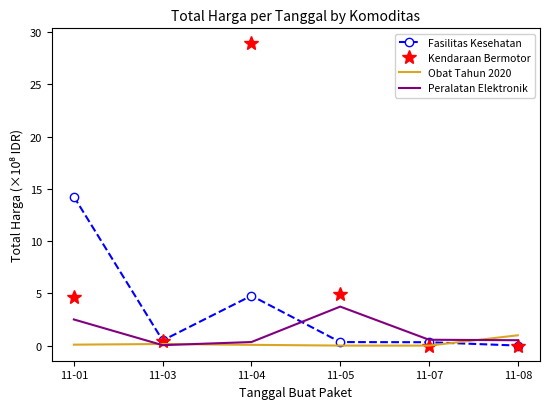

Which label corresponds to the largest value in the chart?

11-04